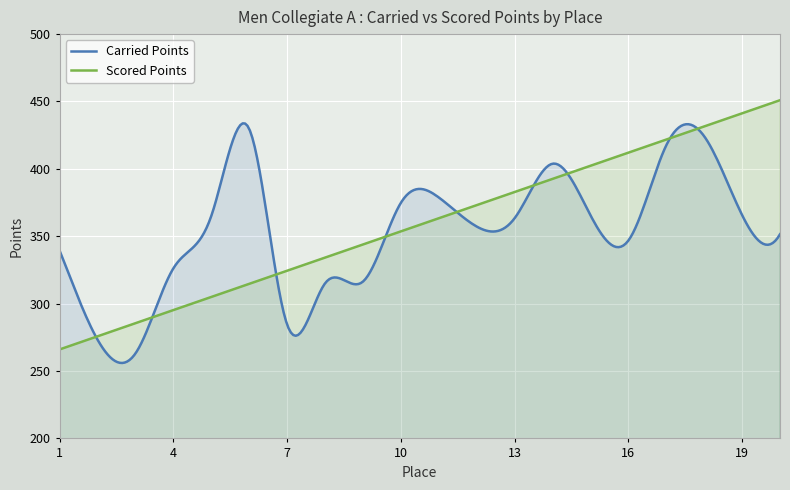

True or false: Carried Points and Scored Points intersect in this chart.

True